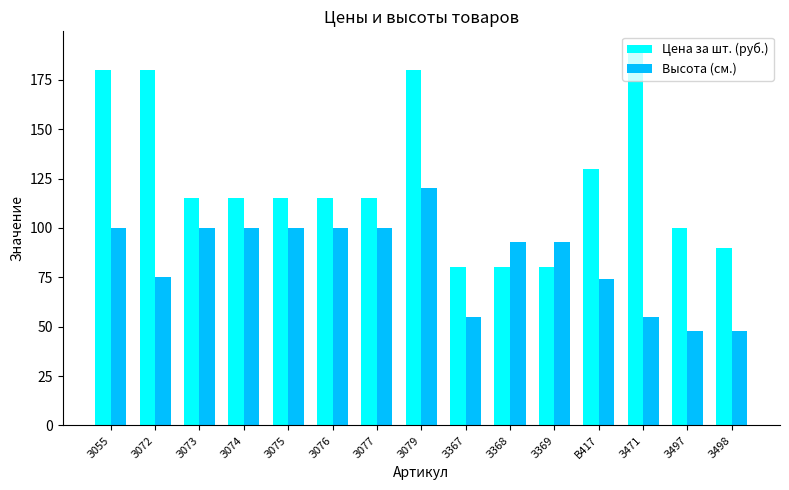

Rank the series by their average value, from highest to lowest.

Цена за шт. (руб.), Высота (см.)